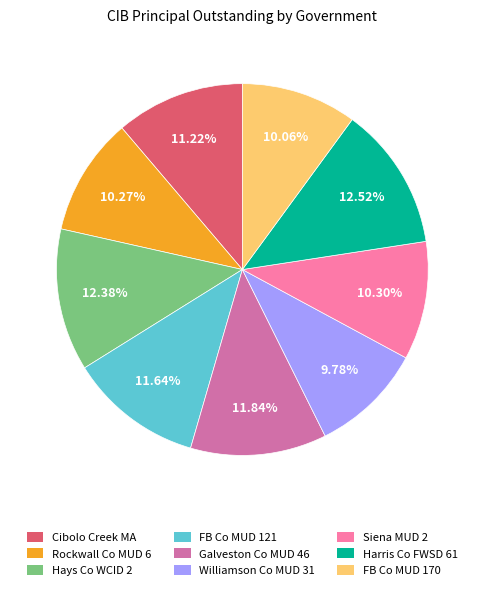

Is there any slice that represents more than half of the pie?

No